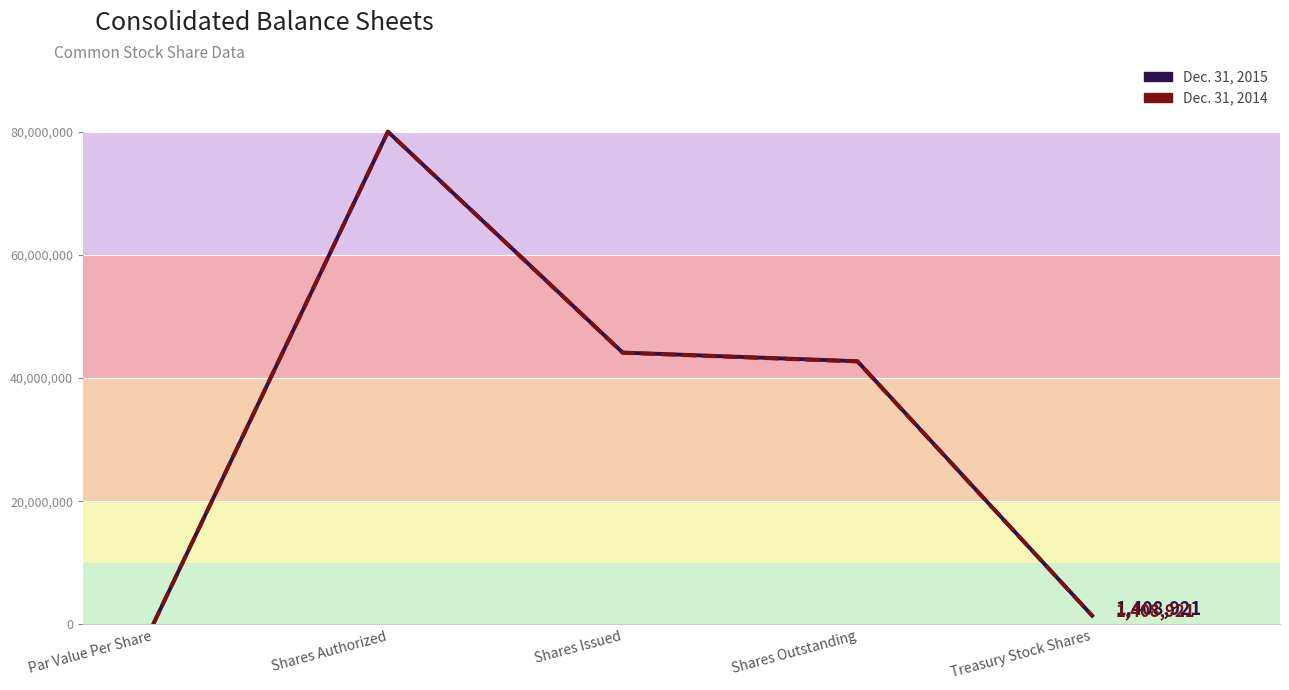

What is the difference between the Dec. 31, 2015 values at Shares Outstanding and Shares Authorized?

37269932